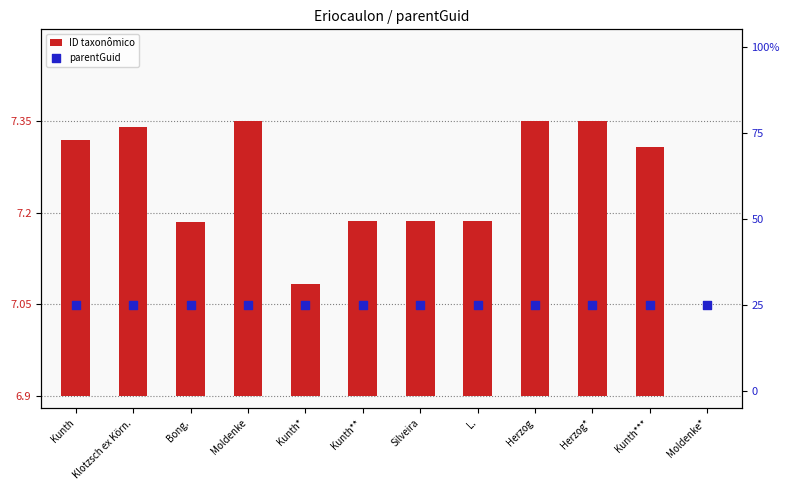

Which series contains the highest Y value?

parentGuid